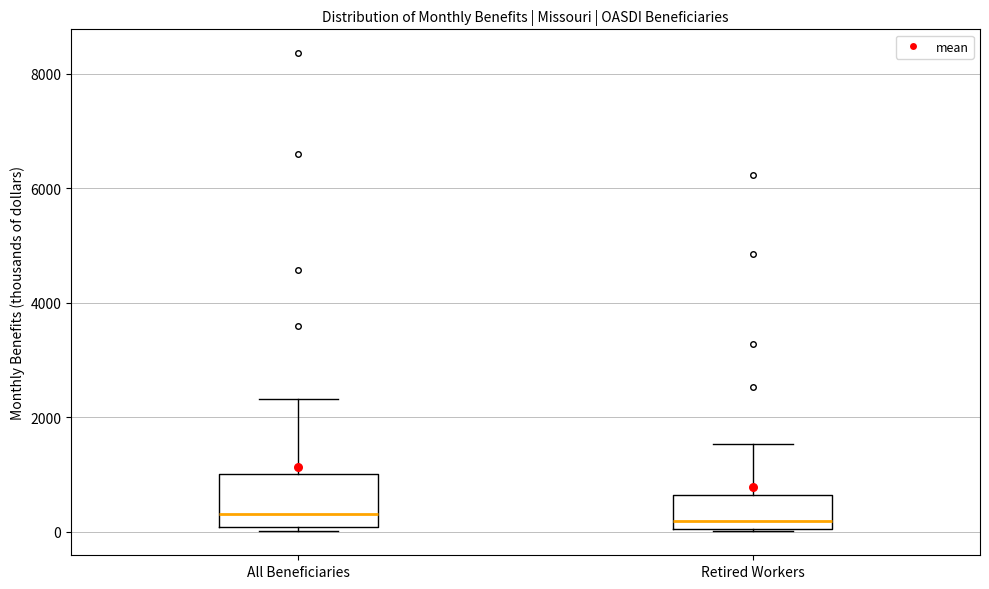

Reading left to right, read every box against the y-axis: the position of its median line, the range the box covers, and the ends of its whiskers. The values are not printed on the chart, so give them approximately, as read against the axis.

All Beneficiaries: median 400, box 0 to 1000, whiskers 0 (just below the box's lower edge) to 2400
Retired Workers: median 200, box 0 to 600, whiskers 0 to 1600